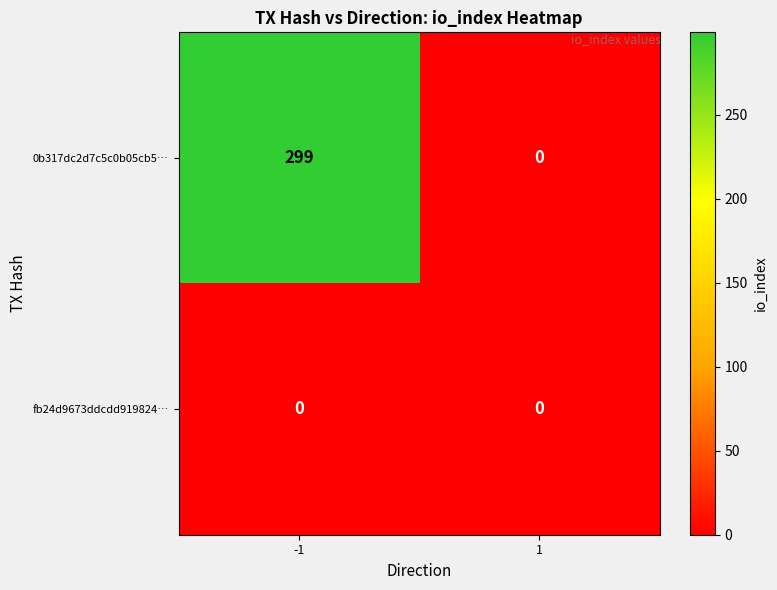

Which series has the largest total across all categories?

0b317dc2d7c5c0b05cb5…